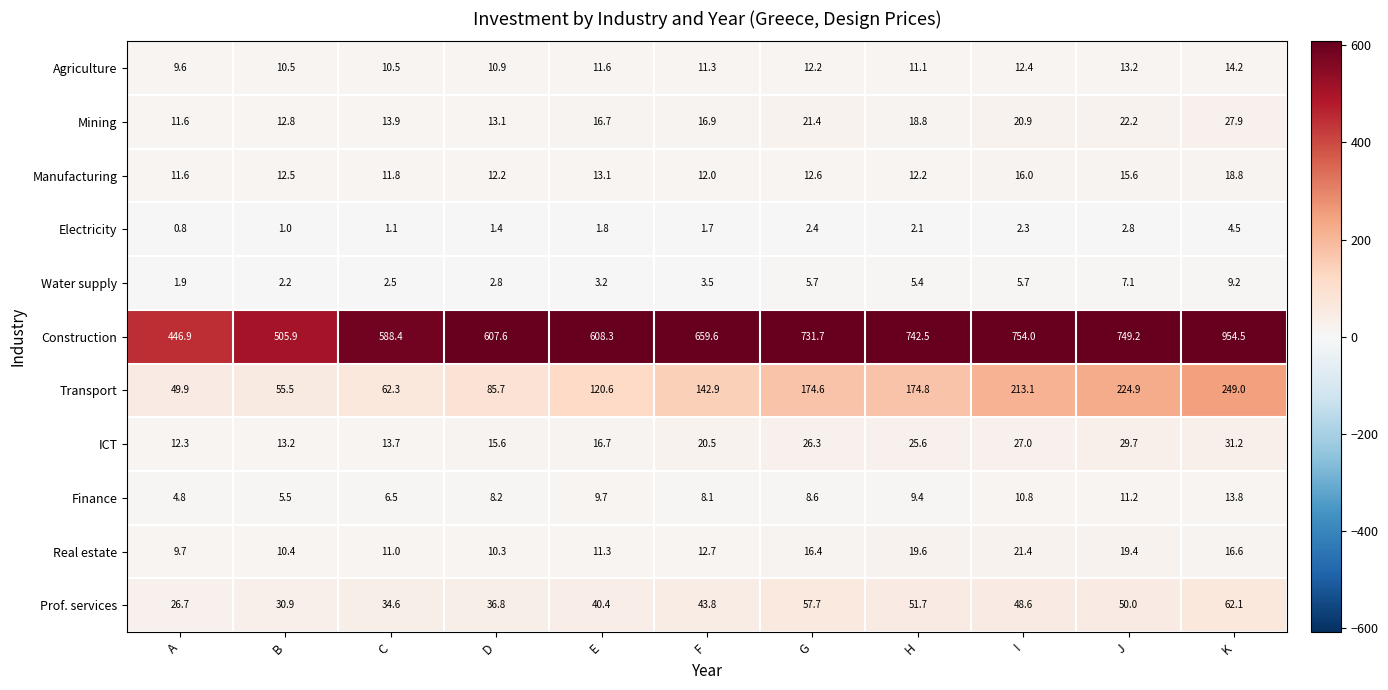

Which category has the highest value in the Water supply series?

K